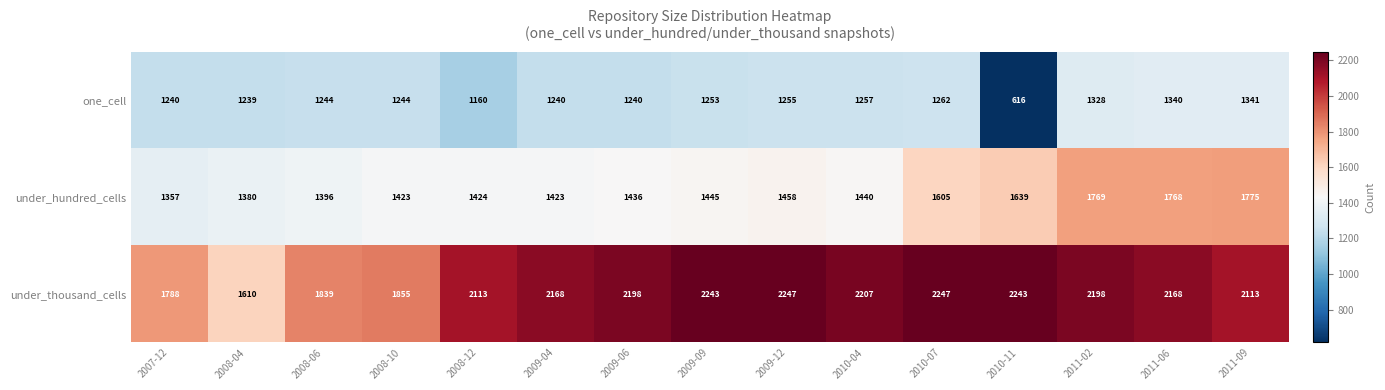

How many categories are shown in the chart?

15